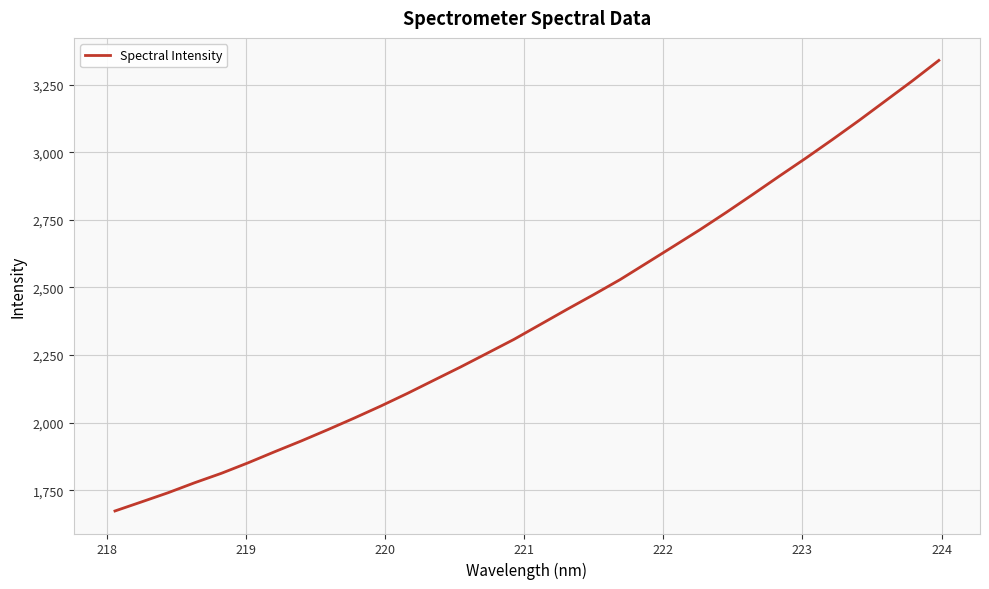

What is the minimum value shown in the chart?

1673.7